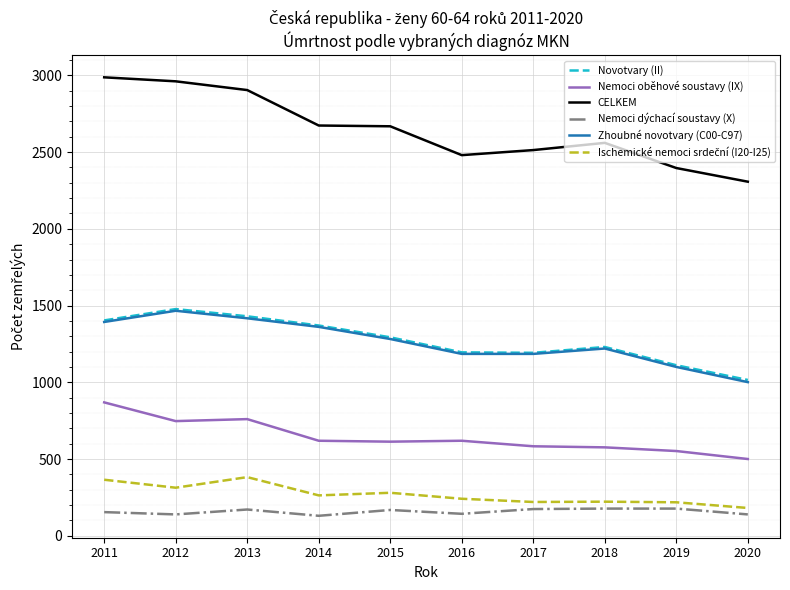

Is it true that Nemoci oběhové soustavy (IX) equals 552 at 2019?

True